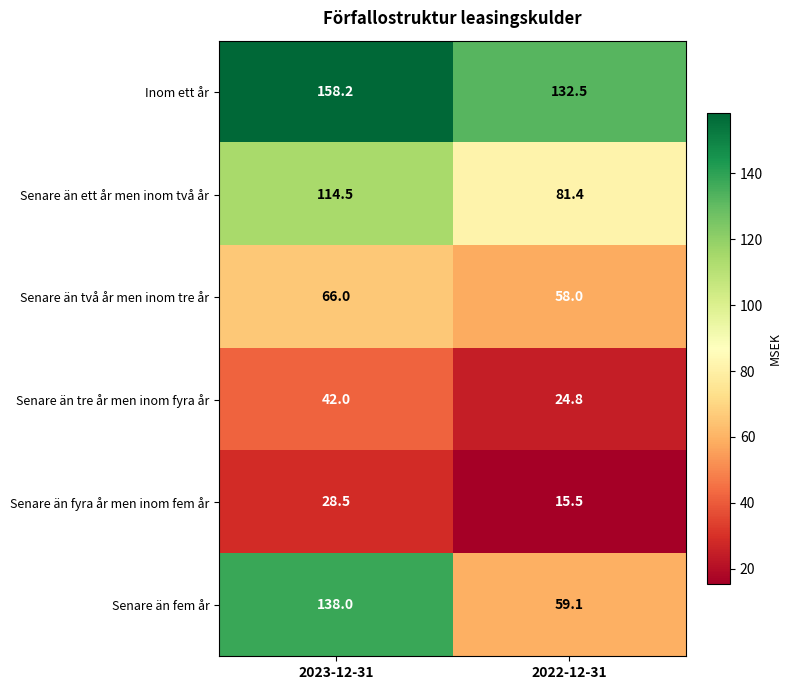

What is the sum of the Senare än fyra år men inom fem år values at 2022-12-31 and 2023-12-31?

44.0